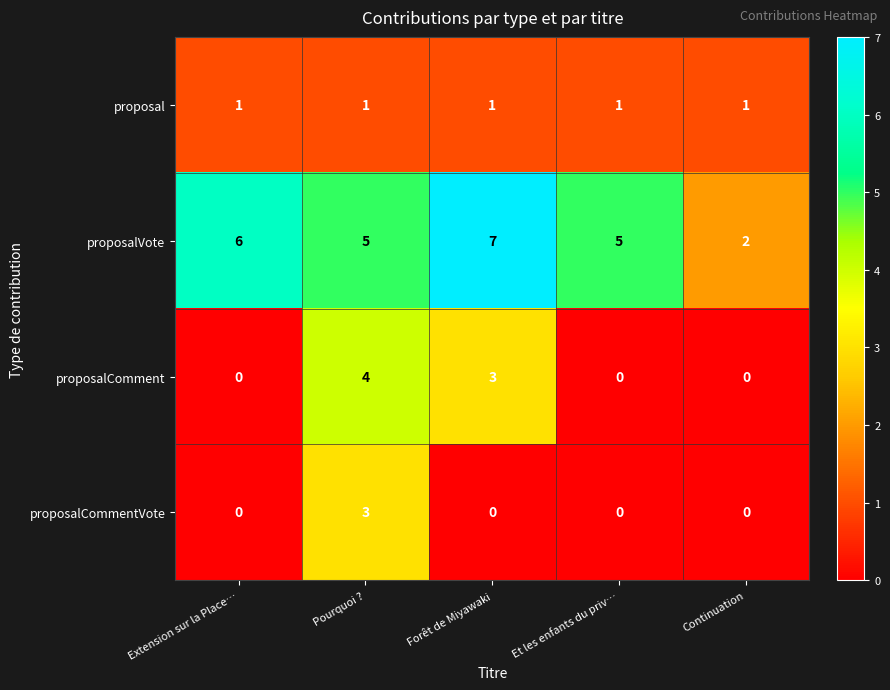

Count the number of categories in the chart.

5